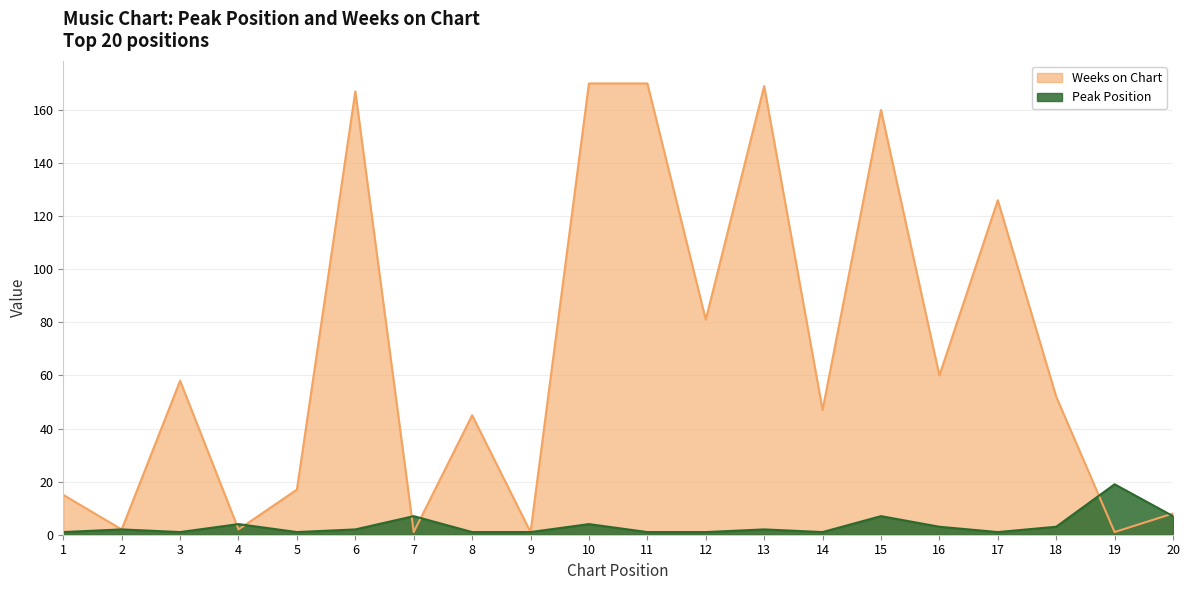

How many distinct data groups are displayed?

2